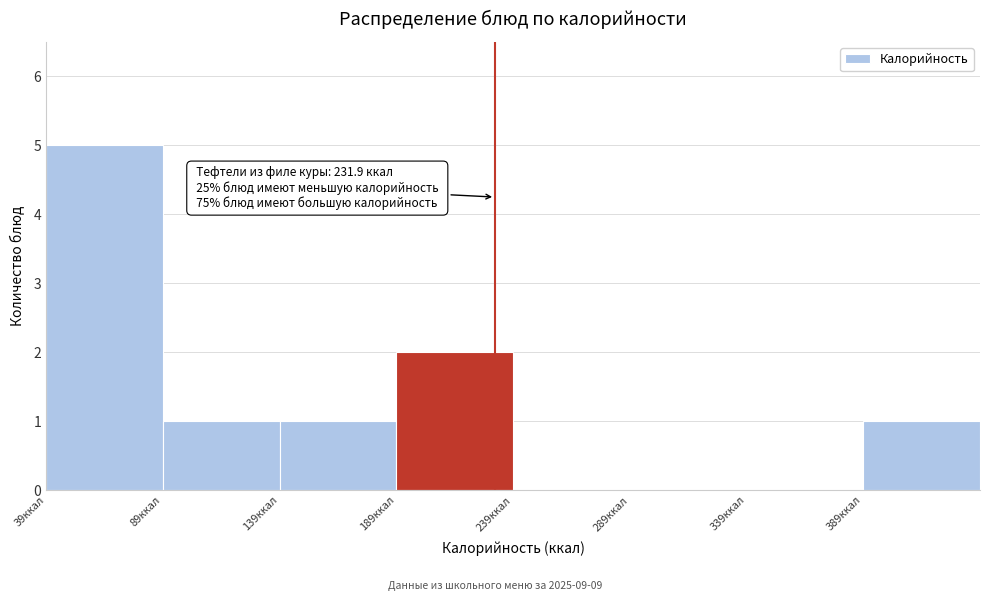

Which range on the x-axis has the tallest bar?

40 to 90